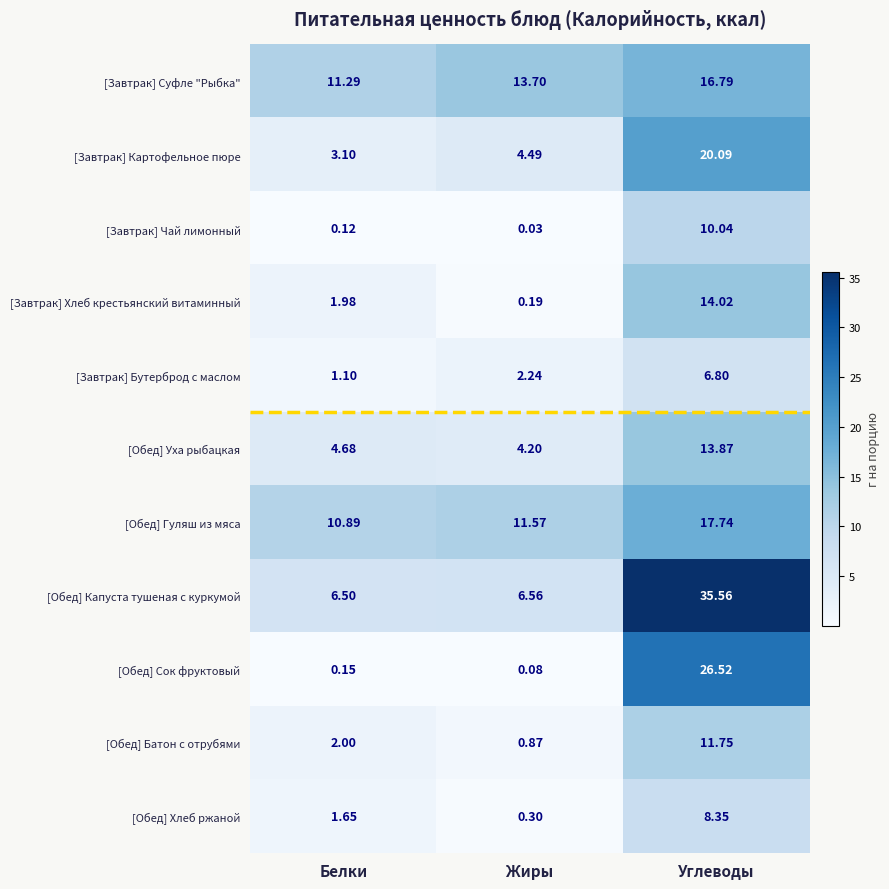

At which label is [Обед] Сок фруктовый closest to 13?

Белки